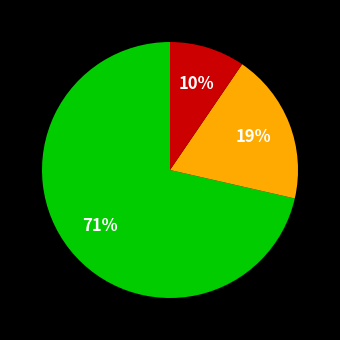

Does any single category account for the majority?

Yes